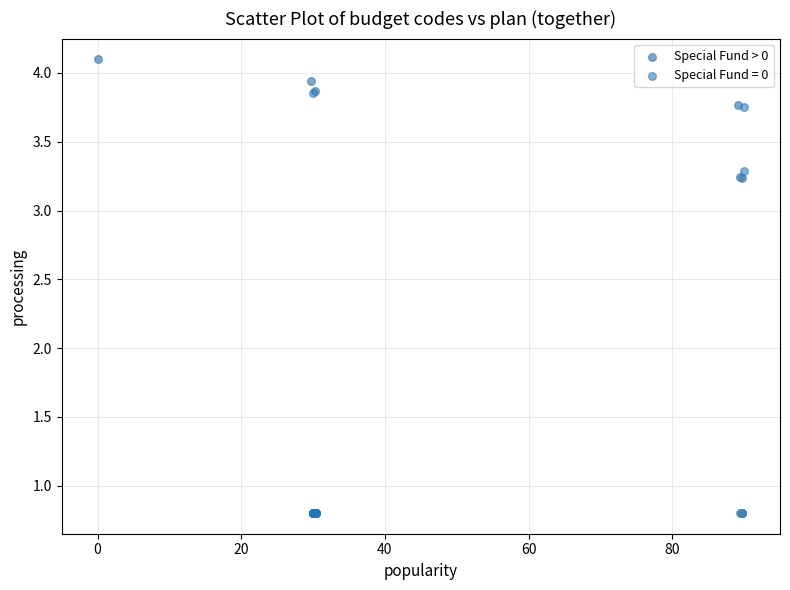

Which series reaches the maximum Y coordinate?

Special Fund > 0